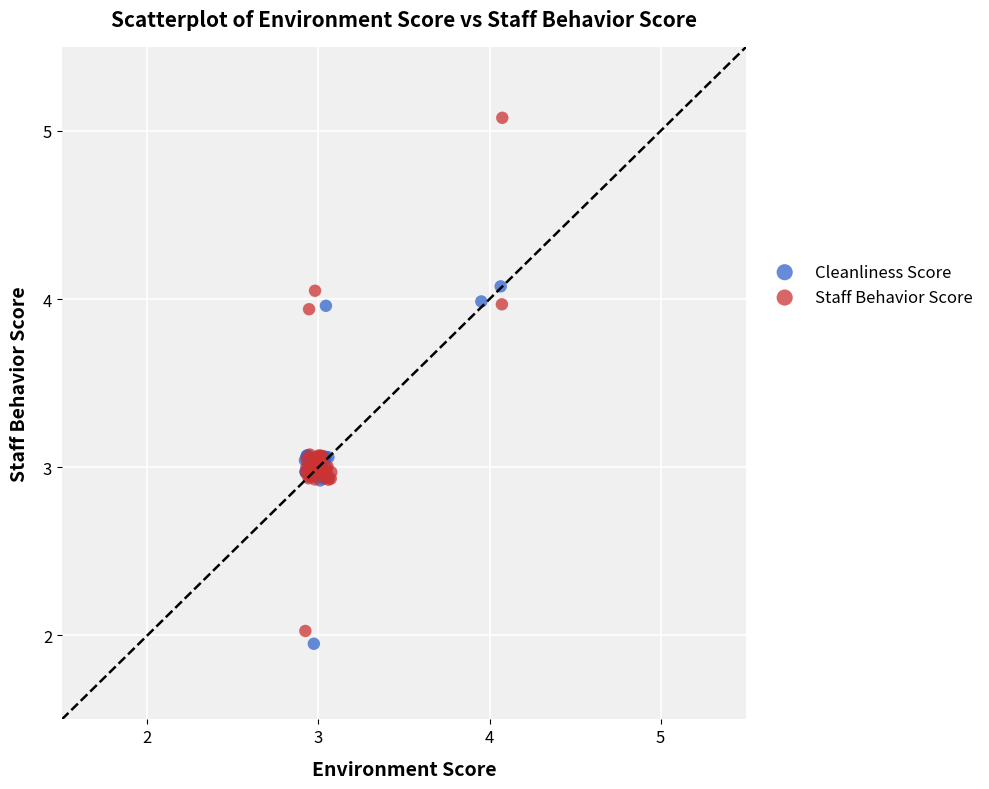

What are all the series names shown in the legend?

Cleanliness Score, Staff Behavior Score